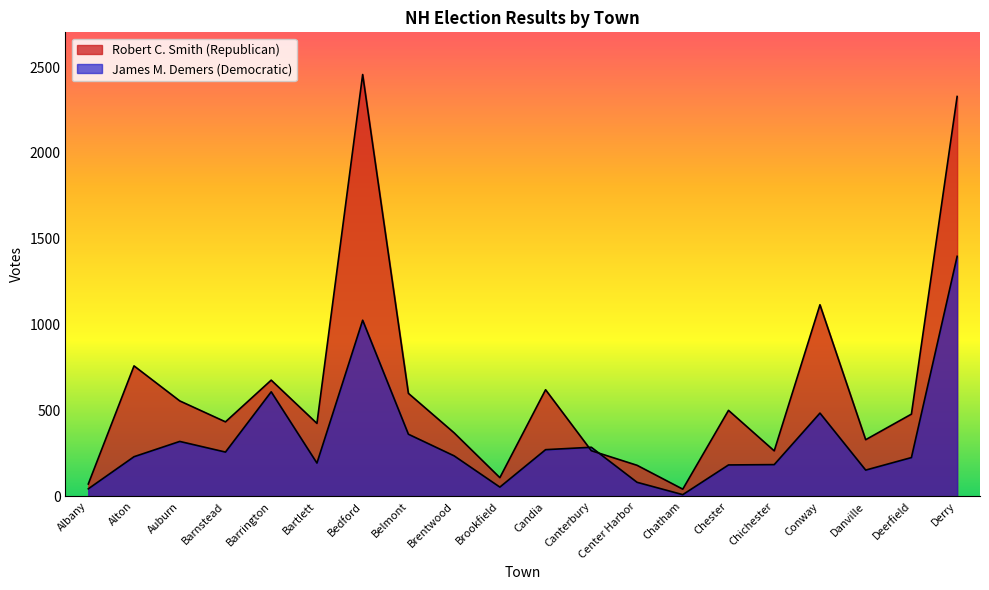

True or false: Robert C. Smith (Republican) has a value of 881 at Auburn.

False